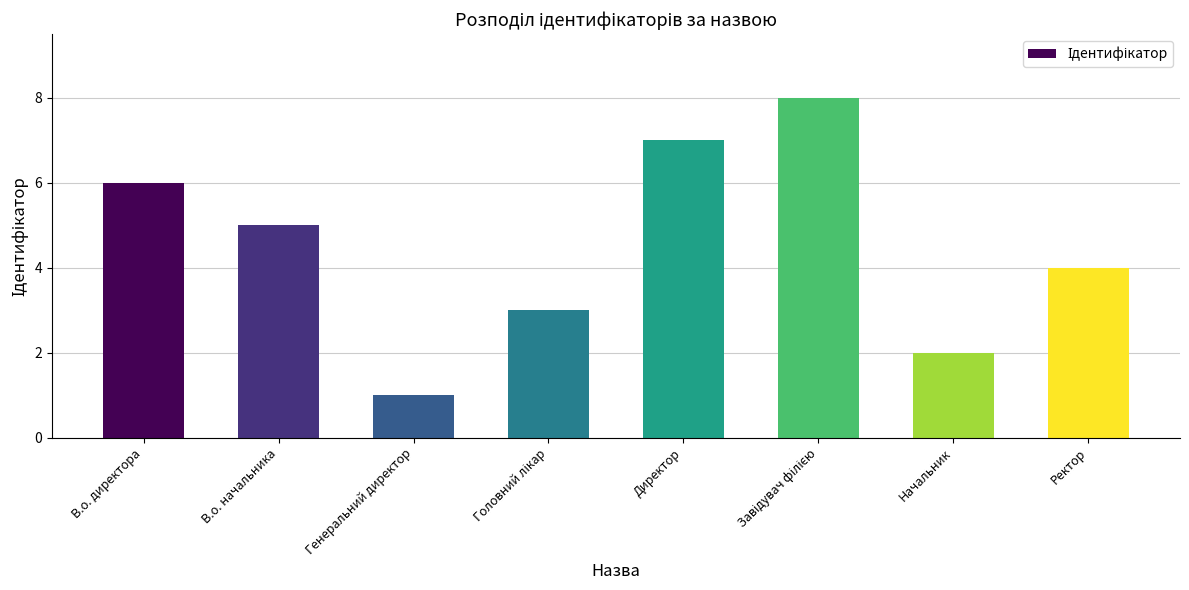

Reading left to right, transcribe all the data shown in this chart.

6	5	1	3	7	8	2	4